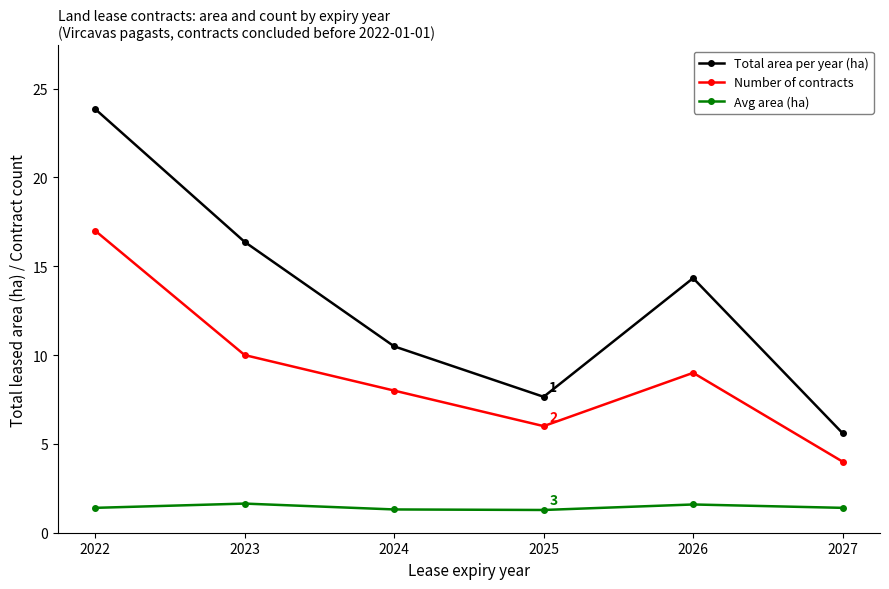

Which series has the widest spread of values?

Total area per year (ha)